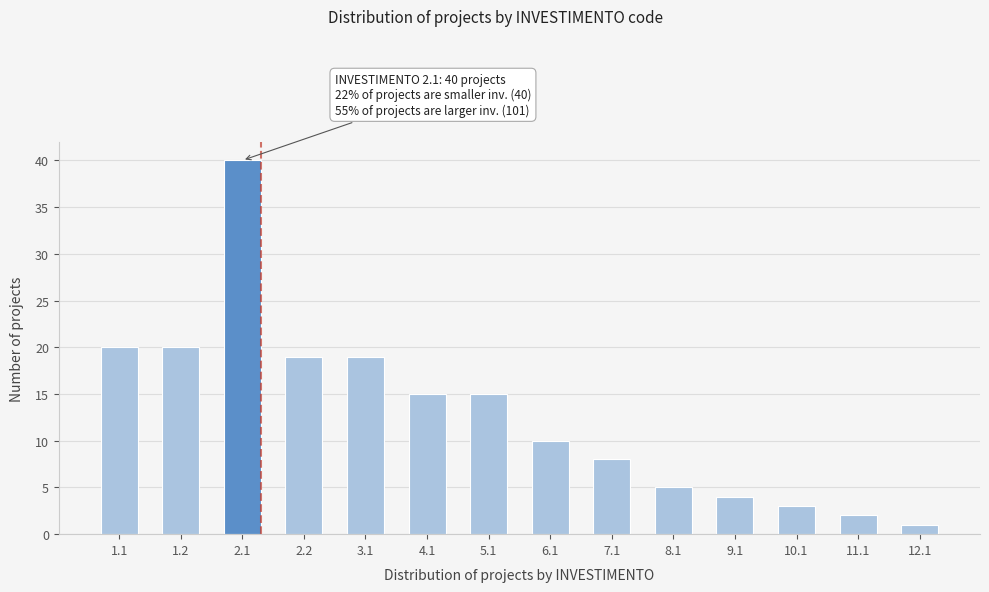

Reading left to right, list all the values displayed in this chart.

20	20	40	19	19	15	15	10	8	5	4	3	2	1